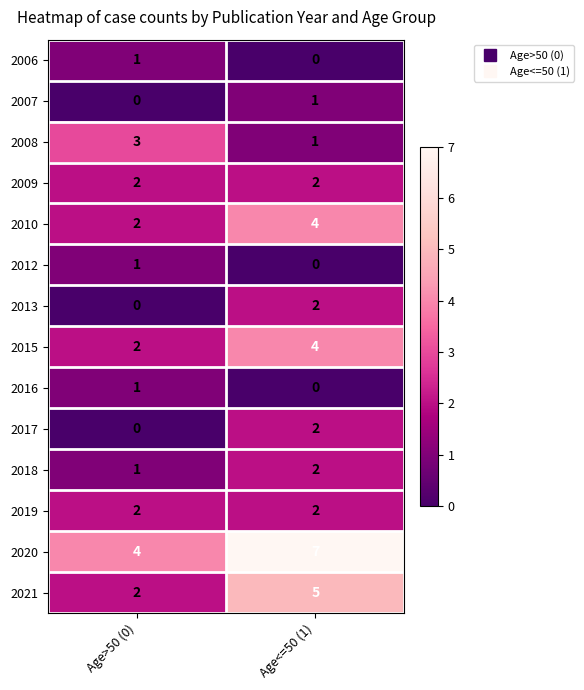

The 2016 series shows 1 at Age>50 (0). True or false?

True